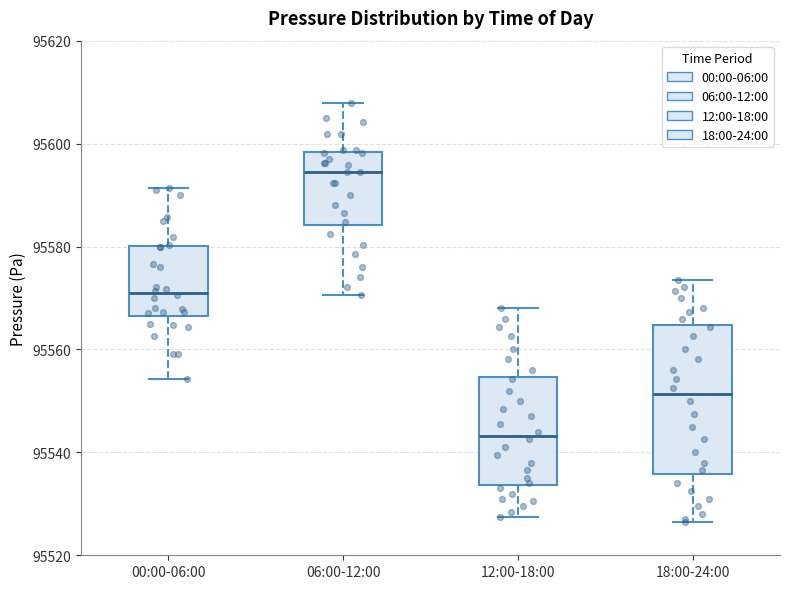

Comparing the boxes themselves (not the whiskers), which one is the tallest?

18:00-24:00